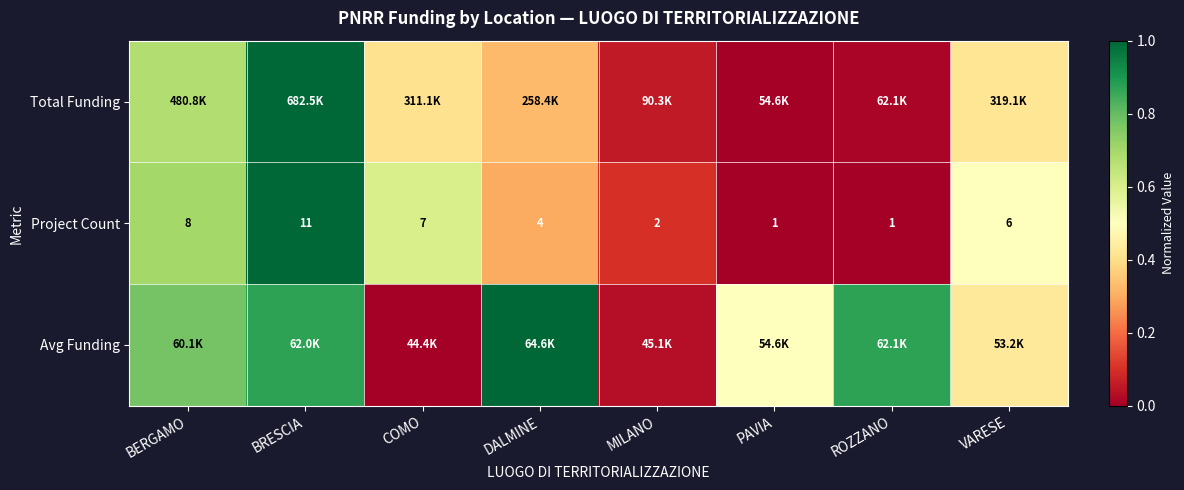

At which label does Project Count first exceed 6?

BERGAMO